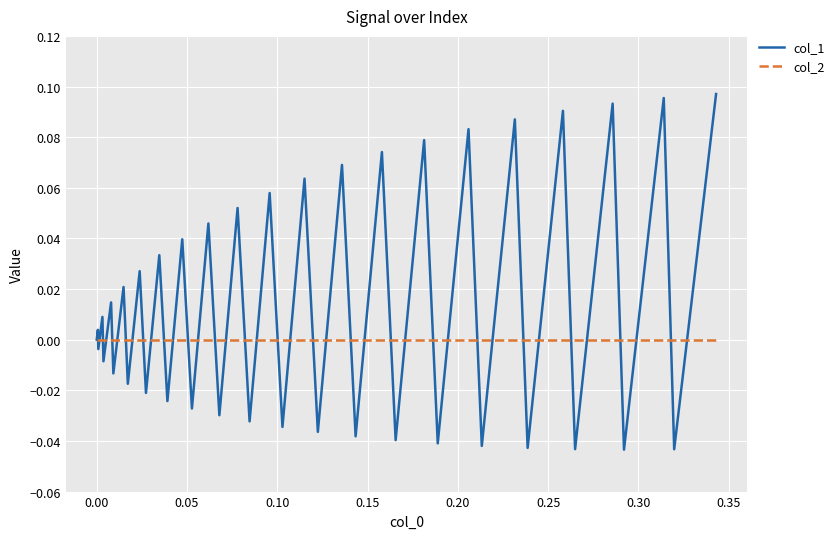

List the series in order of their overall mean, highest first.

col_1, col_2